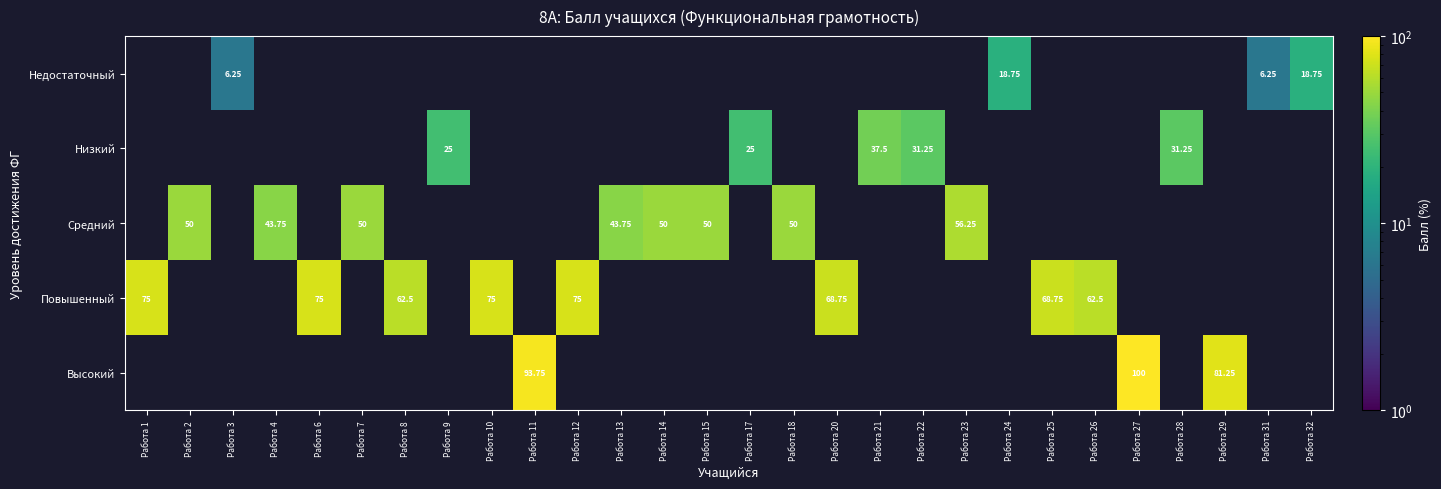

Between Работа 21 and Работа 24, which series saw the biggest shift?

Низкий